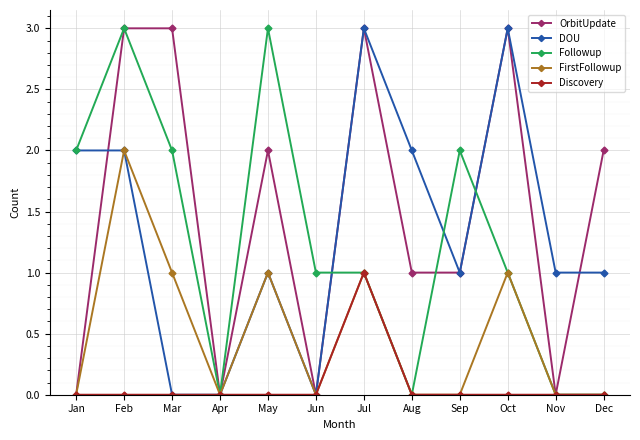

The OrbitUpdate series shows 1 at Aug. True or false?

True